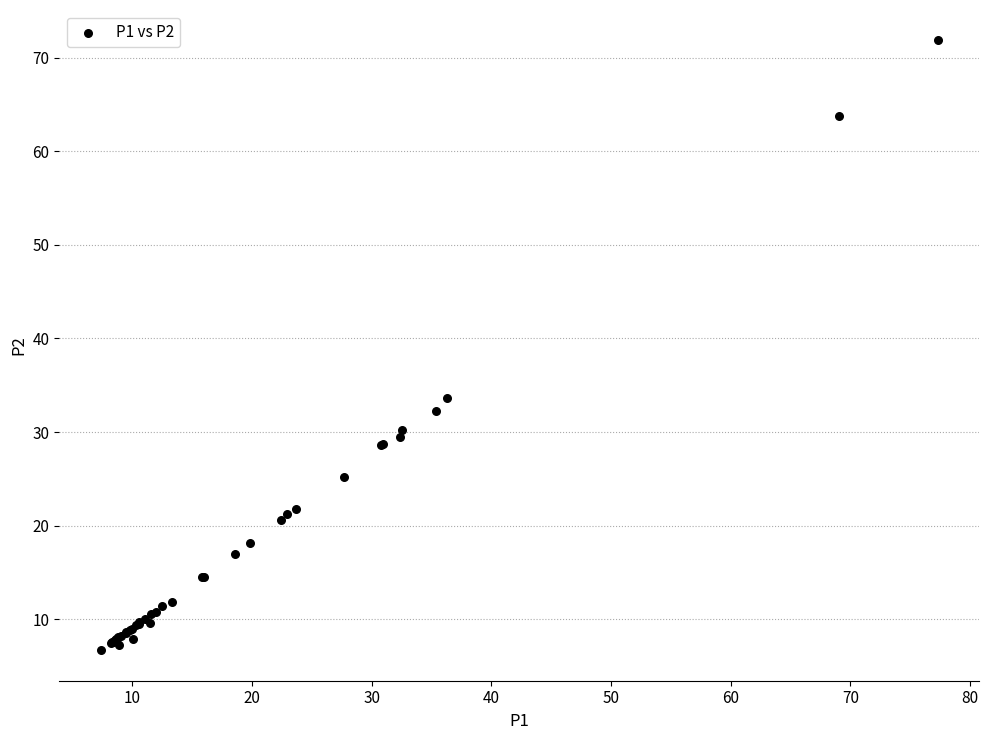

What Y value in the scatter plot is closest to 39?

33.6